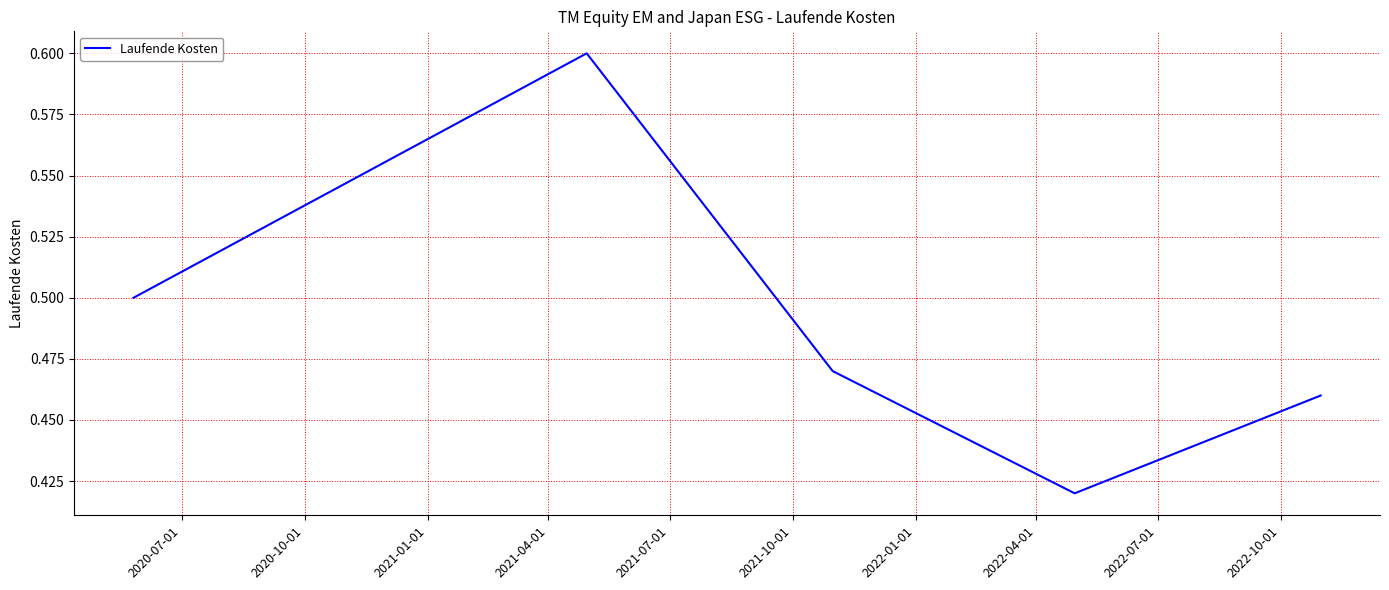

Count the values in the range 0 to 1.

5